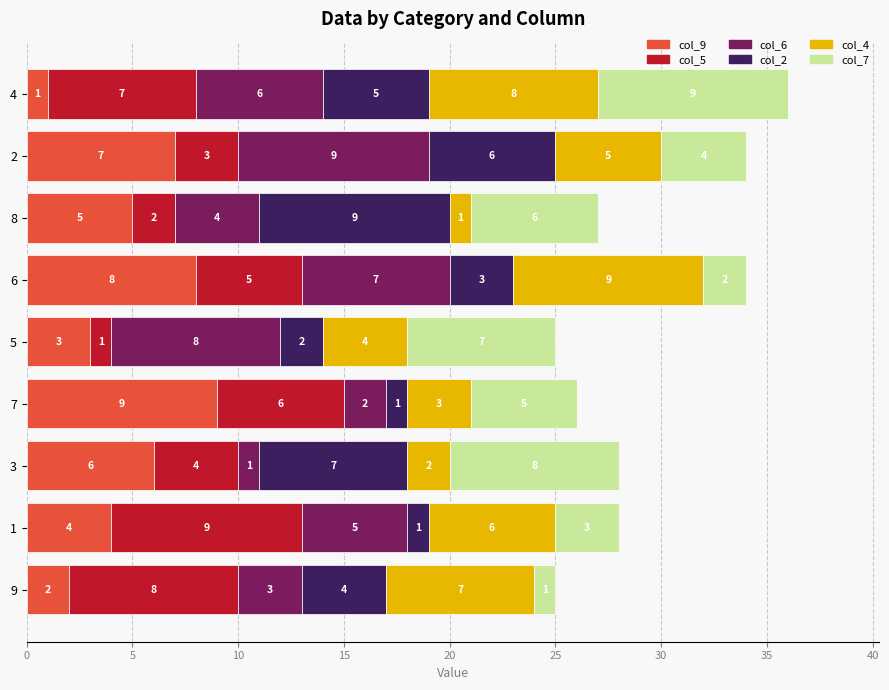

At which category is the sum across all series the highest?

4